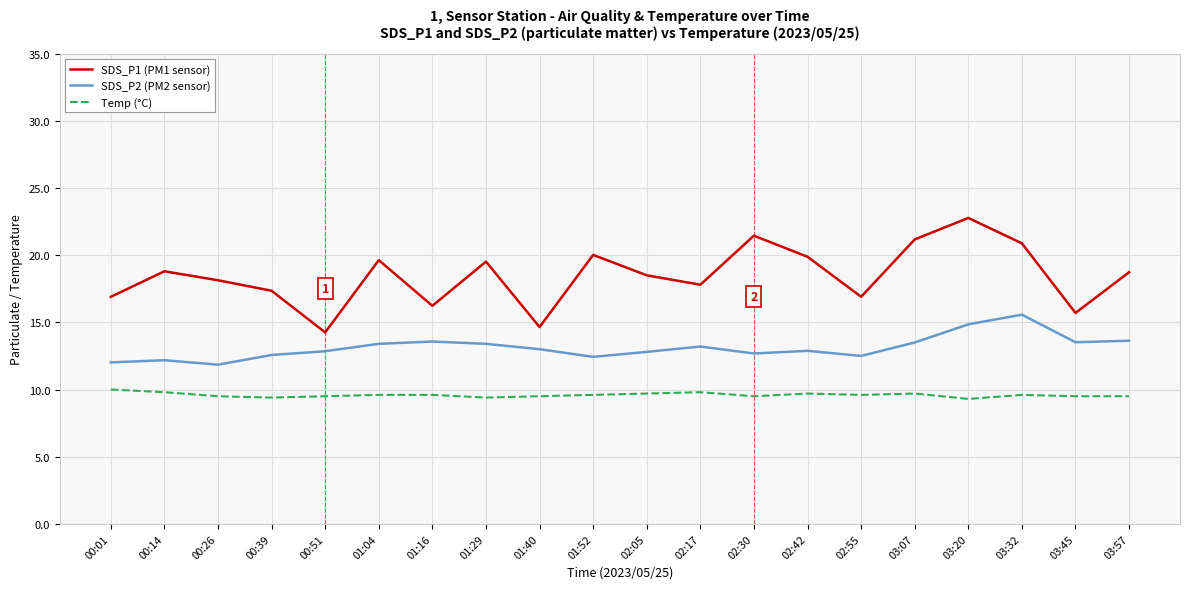

What is the average value of the SDS_P1 (PM1 sensor) series?

18.5